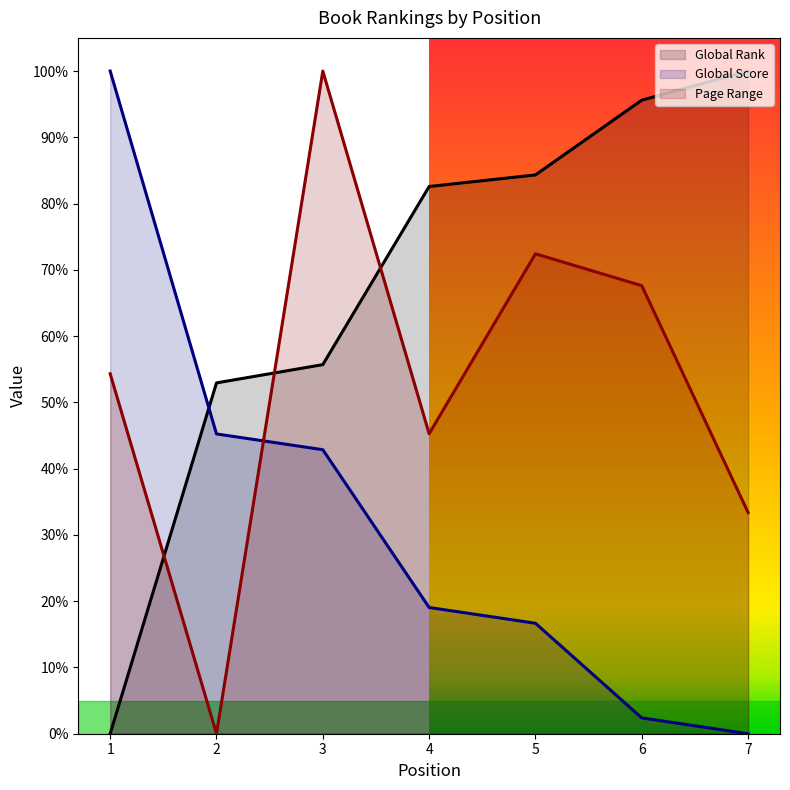

What value does the Global Score series have at 3?

0.4